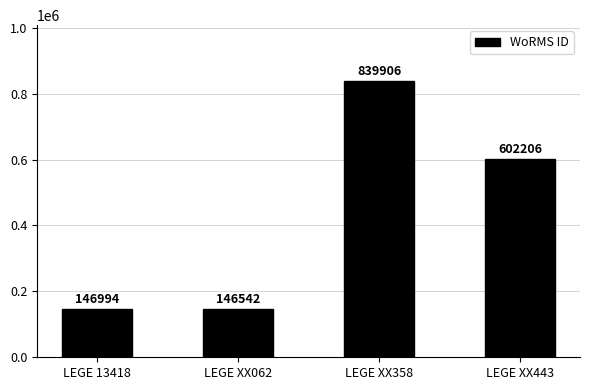

Does the chart contain any negative values?

No